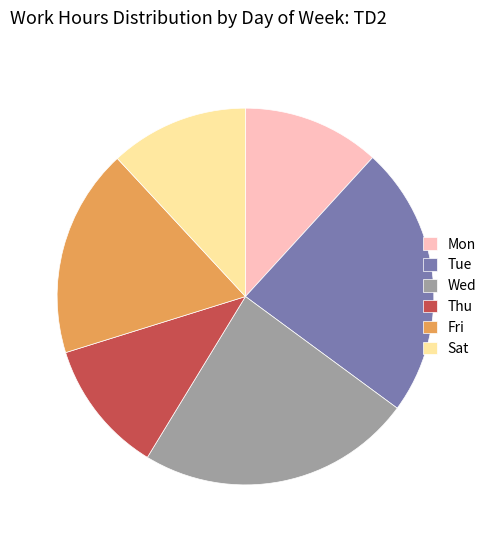

Is Tue the majority of the pie?

No